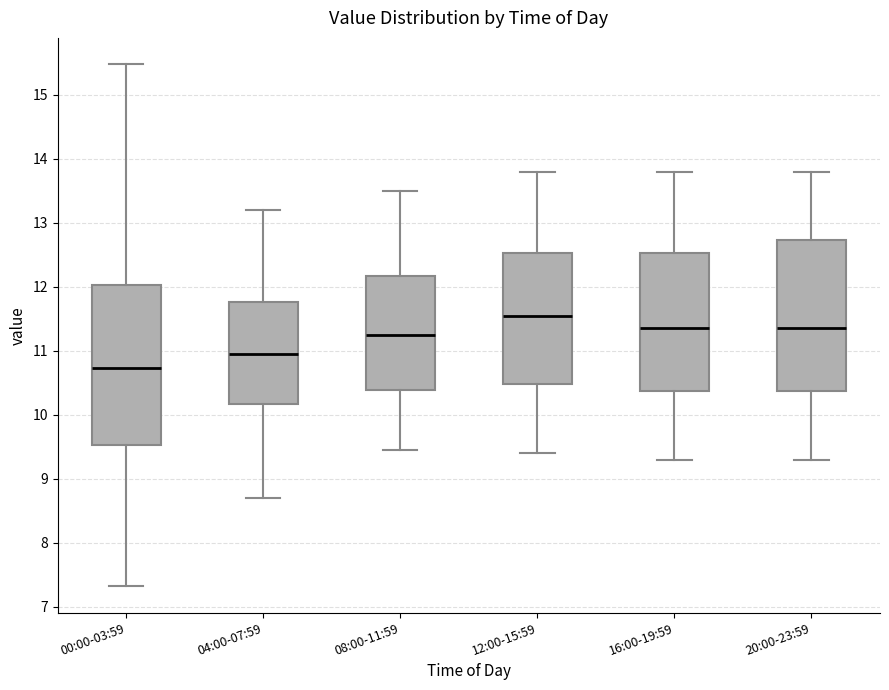

Reading left to right, read every box against the y-axis: the position of its median line, the range the box covers, and the ends of its whiskers. The values are not printed on the chart, so give them approximately, as read against the axis.

00:00-03:59: median 10.7, box 9.5 to 12.0, whiskers 7.3 to 15.5
04:00-07:59: median 11.0, box 10.2 to 11.8, whiskers 8.7 to 13.2
08:00-11:59: median 11.3, box 10.4 to 12.2, whiskers 9.5 to 13.5
12:00-15:59: median 11.6, box 10.5 to 12.5, whiskers 9.4 to 13.8
16:00-19:59: median 11.4, box 10.4 to 12.5, whiskers 9.3 to 13.8
20:00-23:59: median 11.4, box 10.4 to 12.7, whiskers 9.3 to 13.8